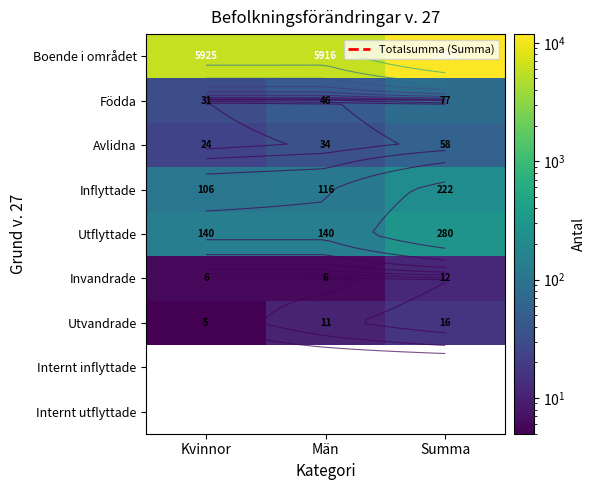

Count the number of data series in this chart.

9